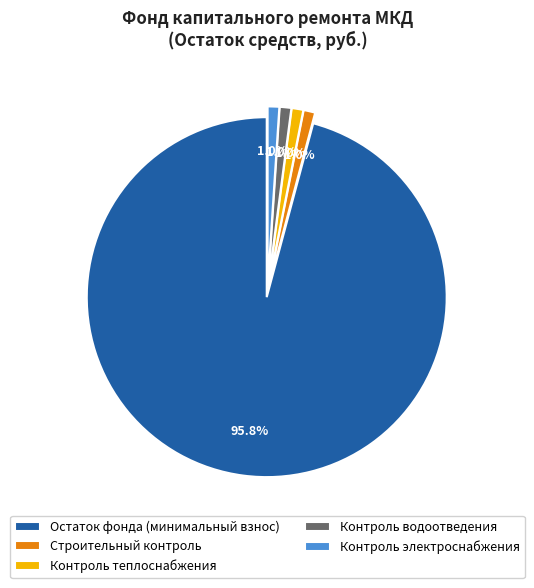

Which category has the biggest portion of the pie?

Остаток фонда (минимальный взнос)